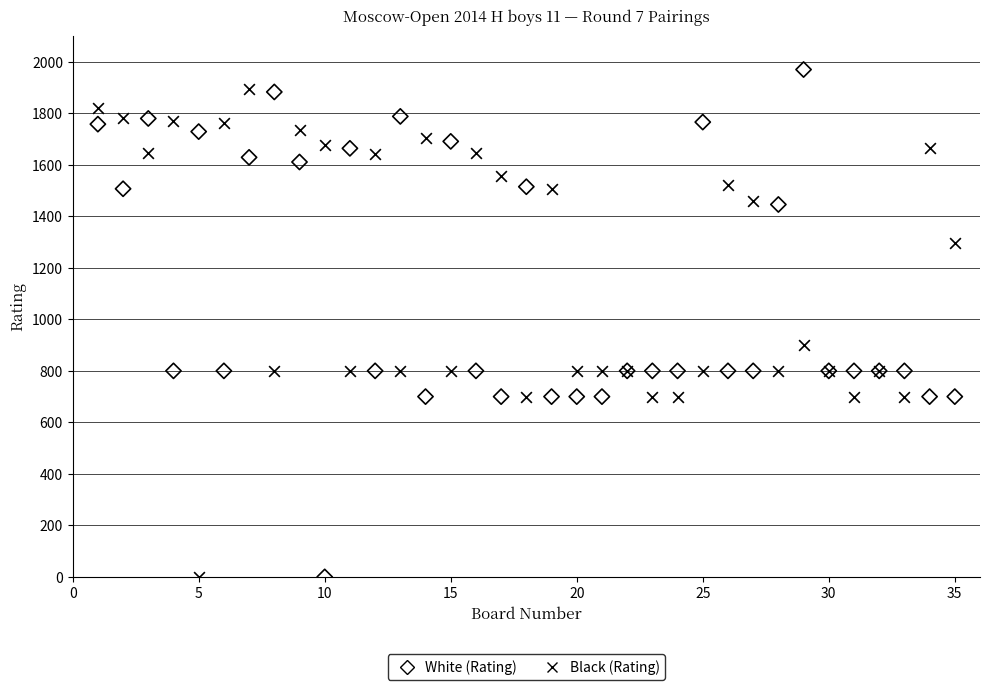

What is the X range (max minus min) for the scatter plot?

34